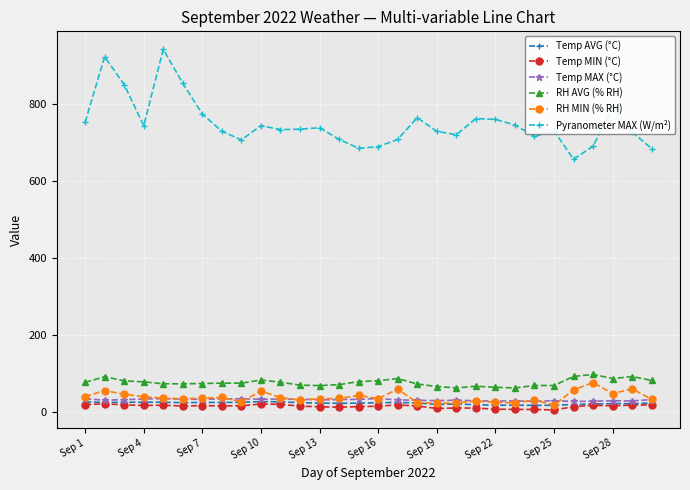

What is the average value of the Temp MAX (°C) series?

30.5